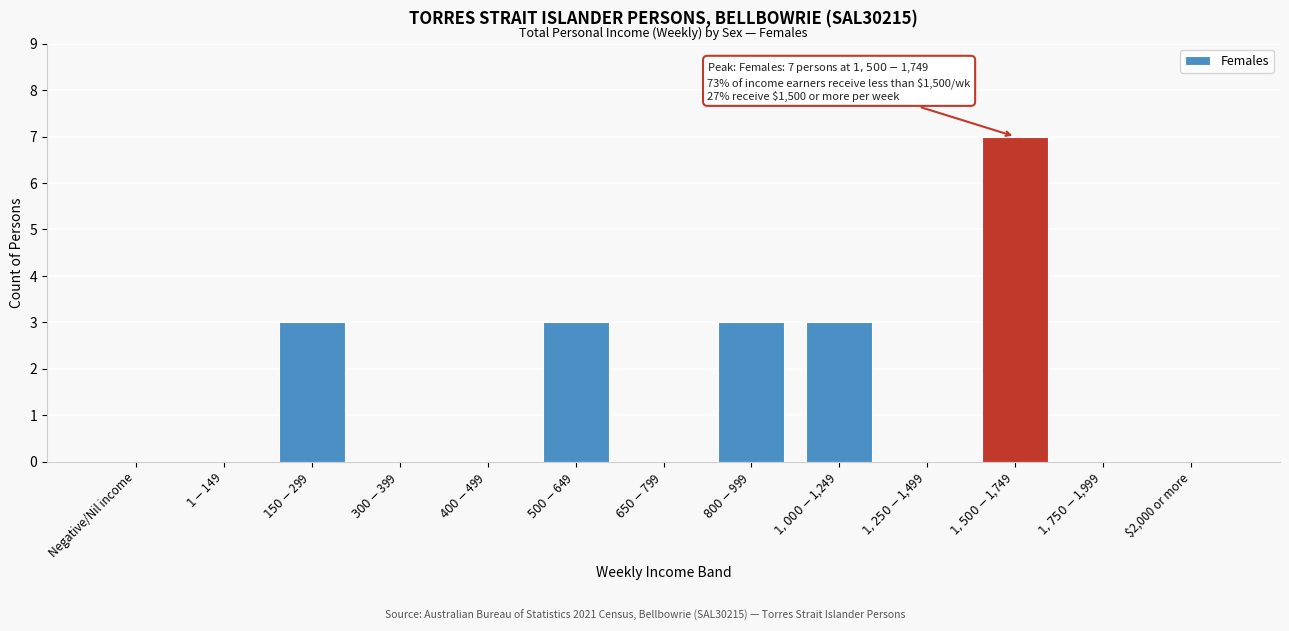

What is the greatest value displayed?

7